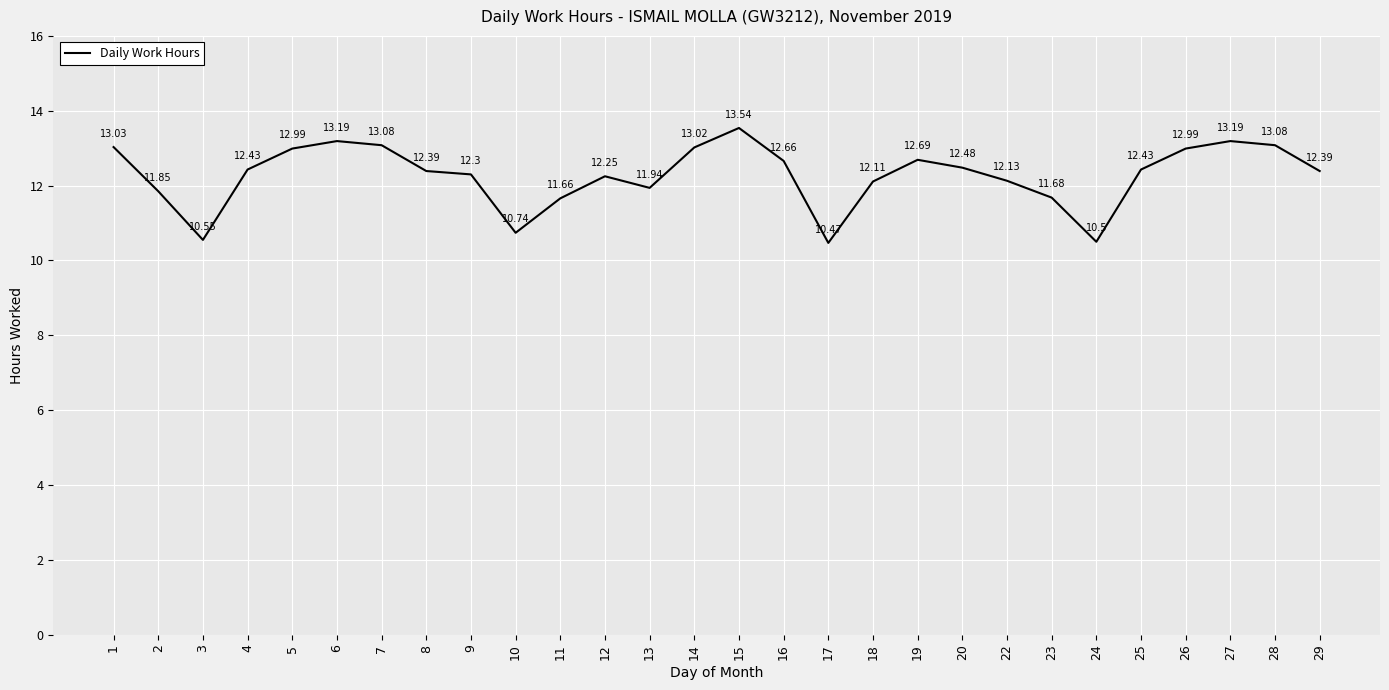

What is the ratio of the value at 2 to the value at 17?

1.1